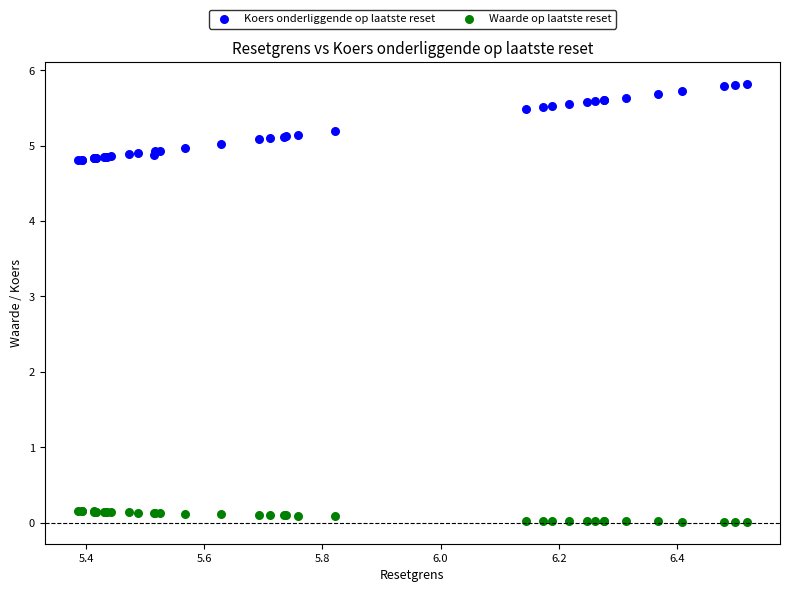

Which series reaches the minimum Y coordinate?

Waarde op laatste reset